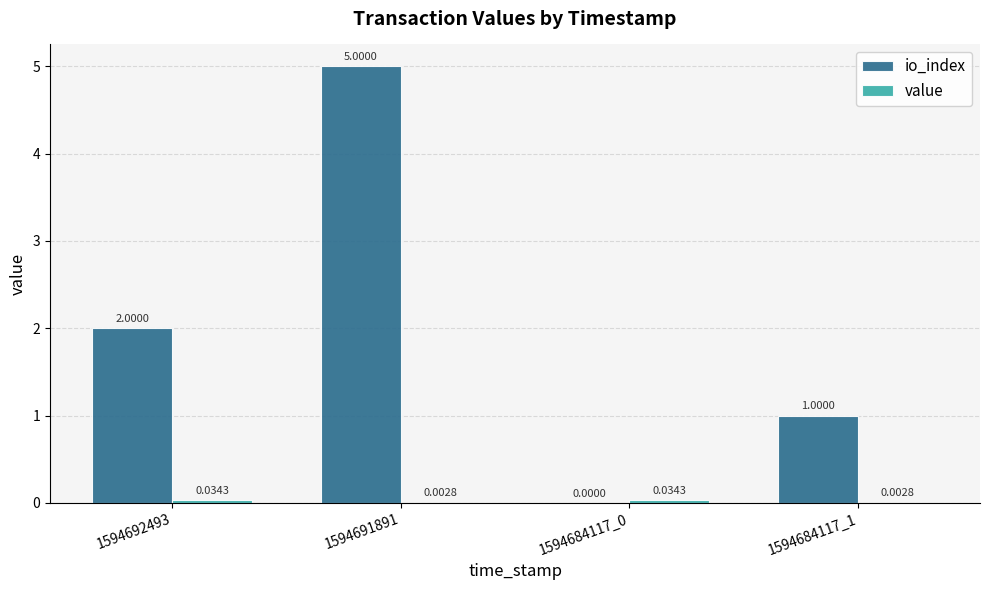

At which category is the sum across all series the highest?

1594691891